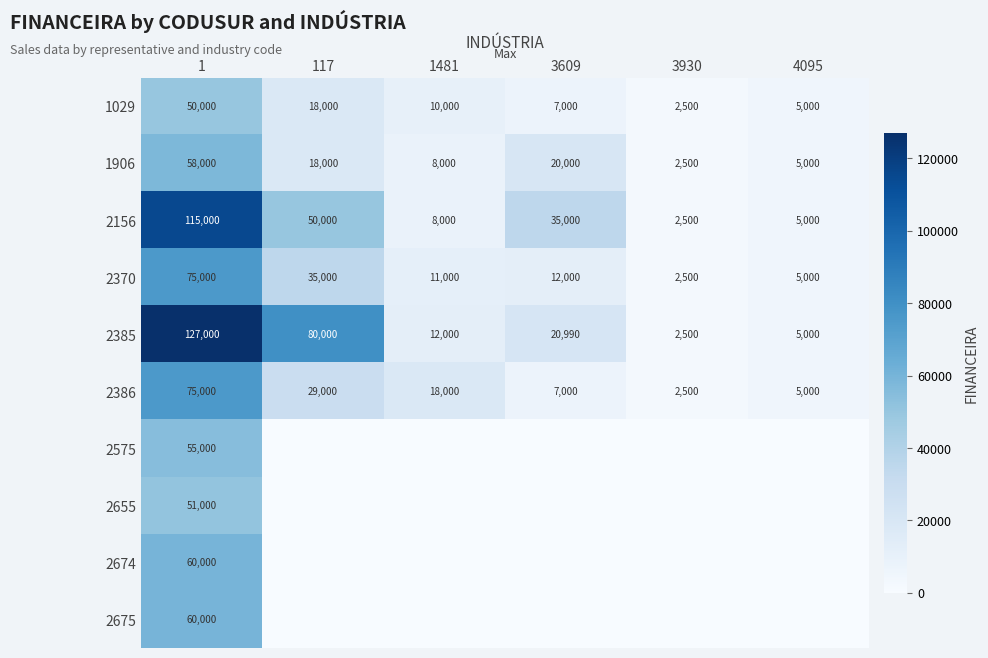

What is the difference between the second highest and second lowest values in the 2386 series?

24000